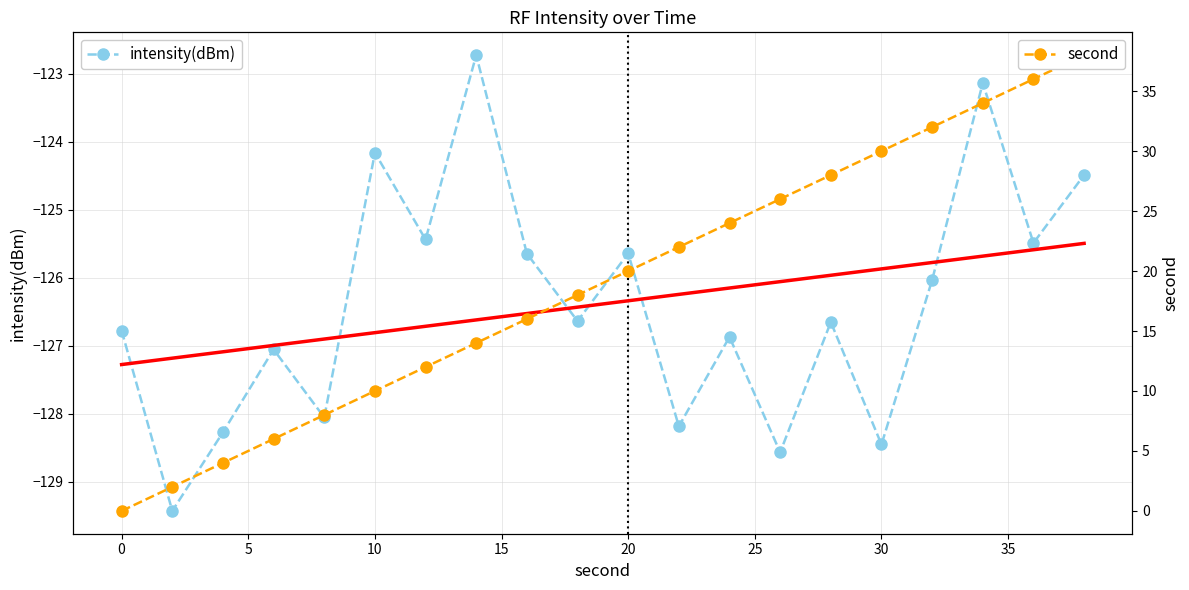

What is the total value across all series at 16?

-109.6